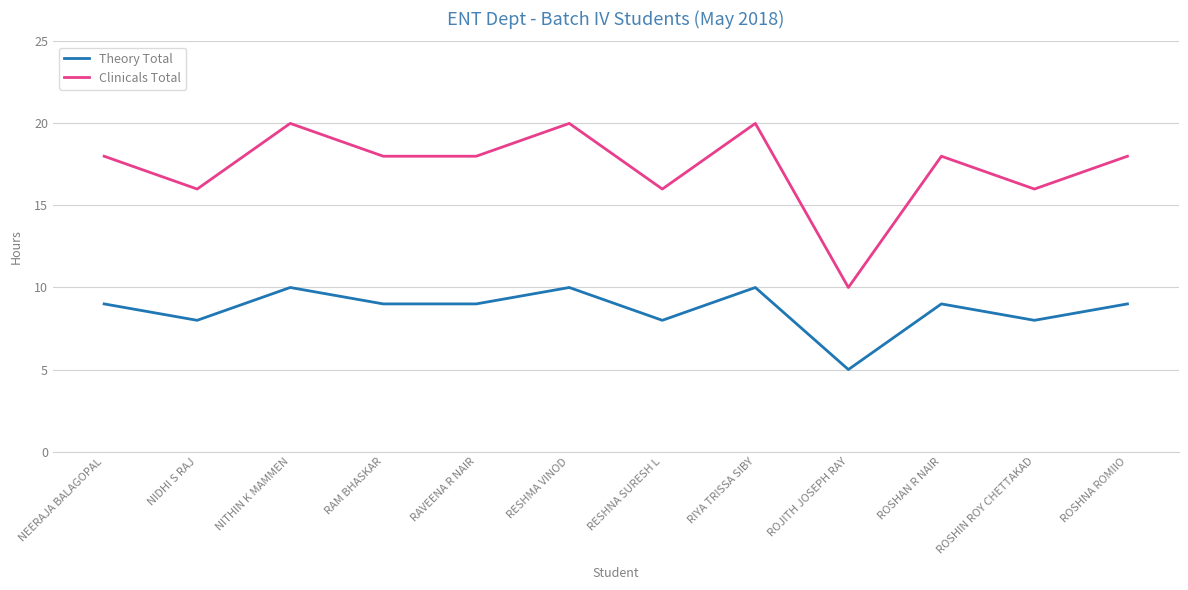

What is the total value across all series at ROJITH JOSEPH RAY?

15